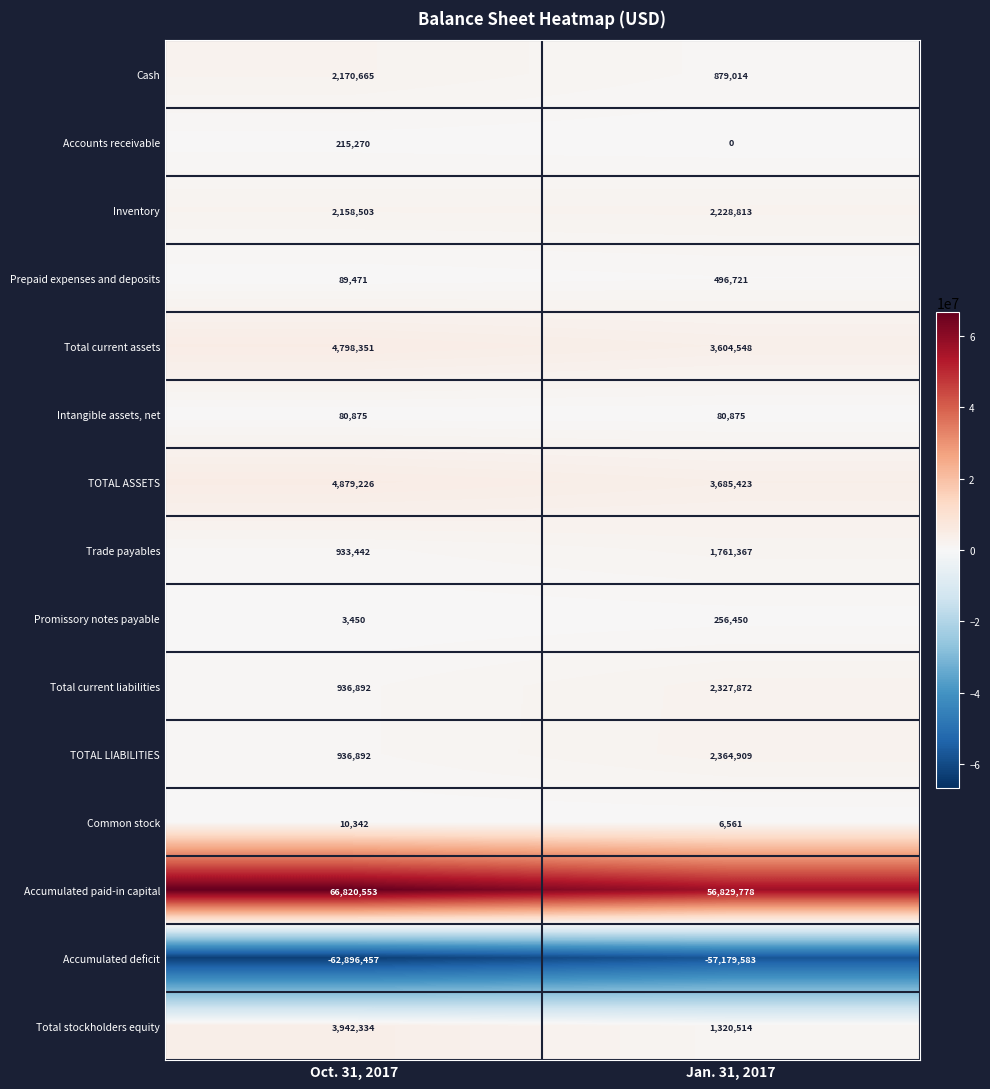

Reading right to left, extract all data points from this chart.

Cash: Jan. 31, 2017=879014	Oct. 31, 2017=2170665
Accounts receivable: Jan. 31, 2017=0	Oct. 31, 2017=215270
Inventory: Jan. 31, 2017=2228813	Oct. 31, 2017=2158503
Prepaid expenses and deposits: Jan. 31, 2017=496721	Oct. 31, 2017=89471
Total current assets: Jan. 31, 2017=3604548	Oct. 31, 2017=4798351
Intangible assets, net: Jan. 31, 2017=80875	Oct. 31, 2017=80875
TOTAL ASSETS: Jan. 31, 2017=3685423	Oct. 31, 2017=4879226
Trade payables: Jan. 31, 2017=1761367	Oct. 31, 2017=933442
Promissory notes payable: Jan. 31, 2017=256450	Oct. 31, 2017=3450
Total current liabilities: Jan. 31, 2017=2327872	Oct. 31, 2017=936892
TOTAL LIABILITIES: Jan. 31, 2017=2364909	Oct. 31, 2017=936892
Common stock: Jan. 31, 2017=6561	Oct. 31, 2017=10342
Accumulated paid-in capital: Jan. 31, 2017=56829778	Oct. 31, 2017=66820553
Accumulated deficit: Jan. 31, 2017=-57179583	Oct. 31, 2017=-62896457
Total stockholders equity: Jan. 31, 2017=1320514	Oct. 31, 2017=3942334